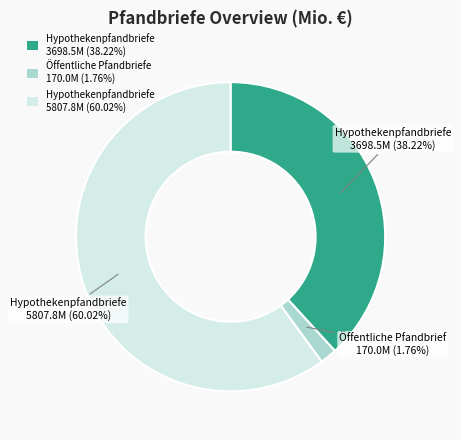

Is the sum of Öffentliche Pfandbriefe 170.0M (1.76%) and Hypothekenpfandbriefe 5807.8M (60.02%) greater than half?

Yes